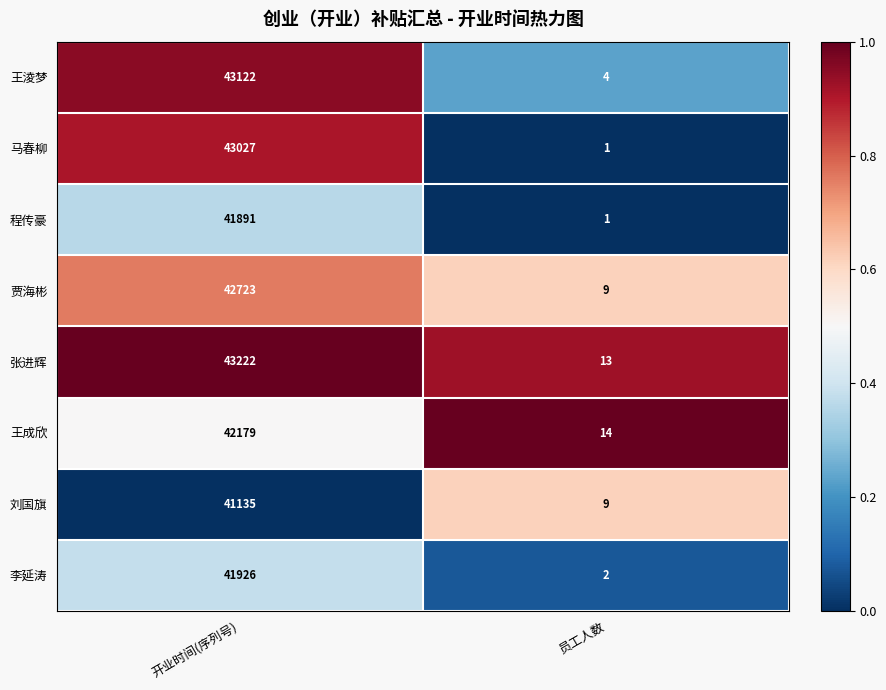

Where is 王成欣 nearest to the value 21096?

员工人数